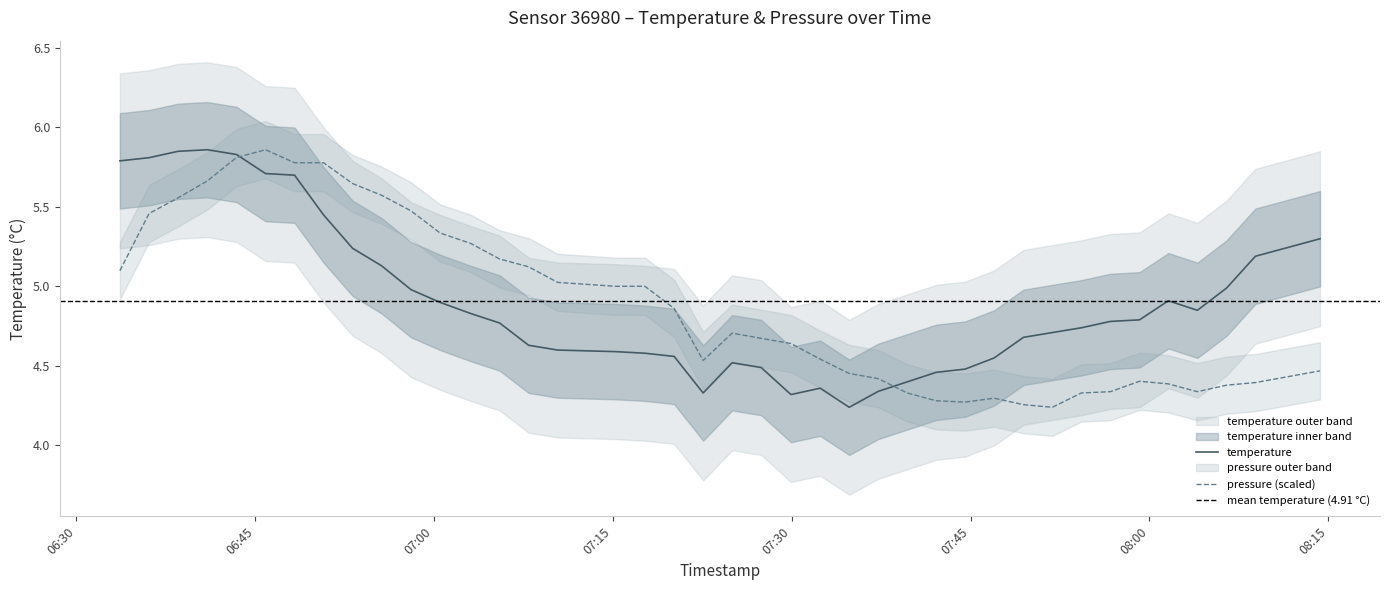

What is the label of the 10th point from the left?

2023-02-13T06:55:36